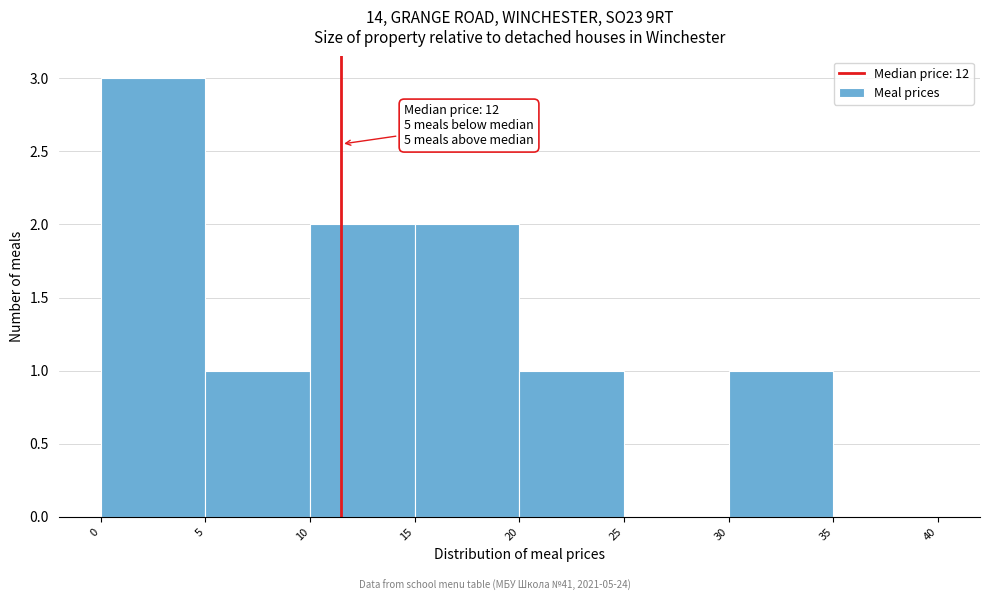

Over which range of the x-axis is the bar tallest?

0 to 5